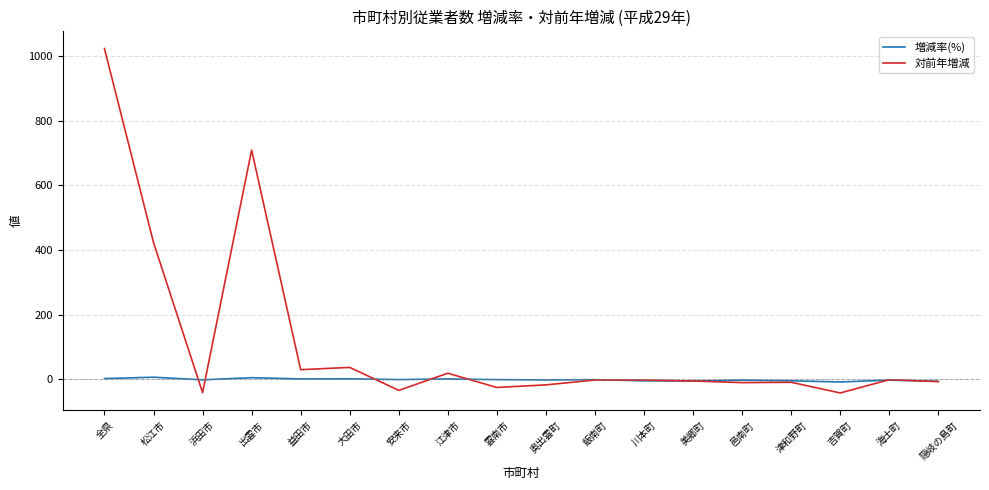

At 松江市, list the series in order from smallest to largest.

増減率(%), 対前年増減